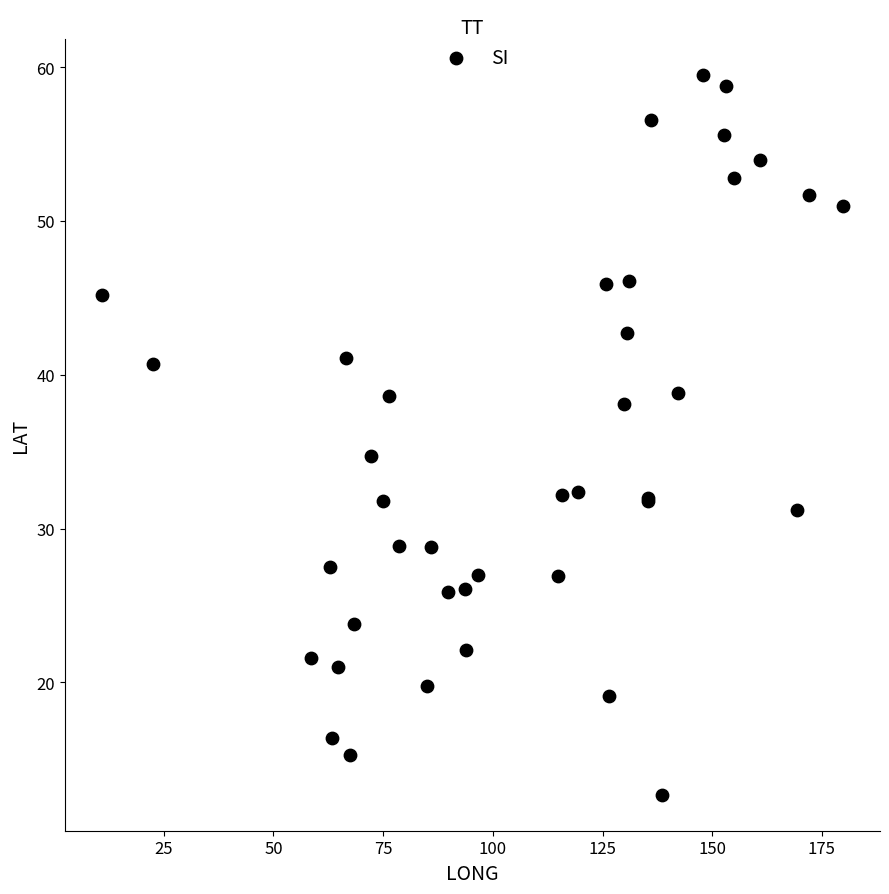

What Y value in the scatter plot is closest to 36?

34.7